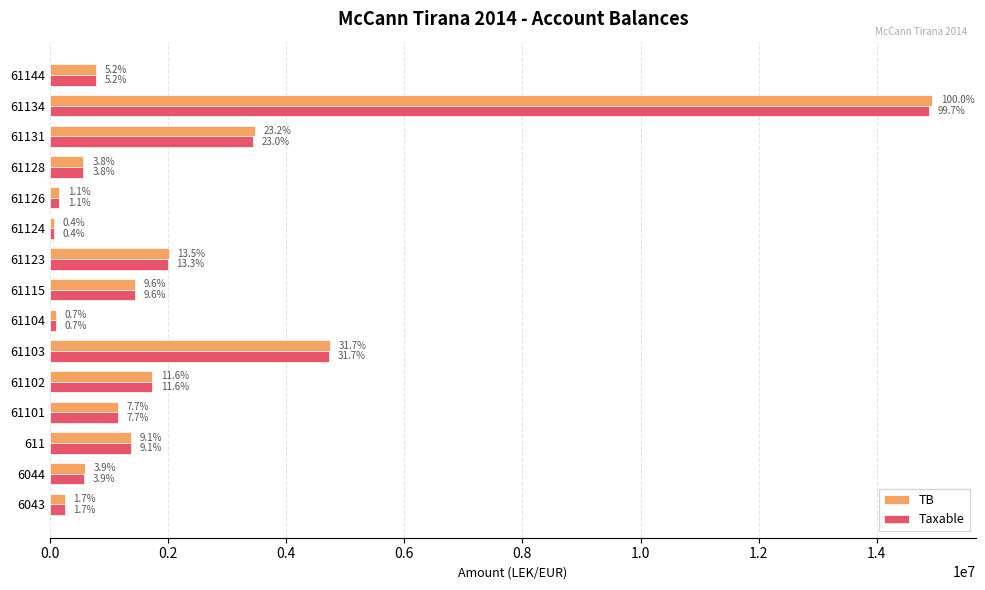

What is the difference between the maximum and minimum values in the Taxable series?

14826046.6